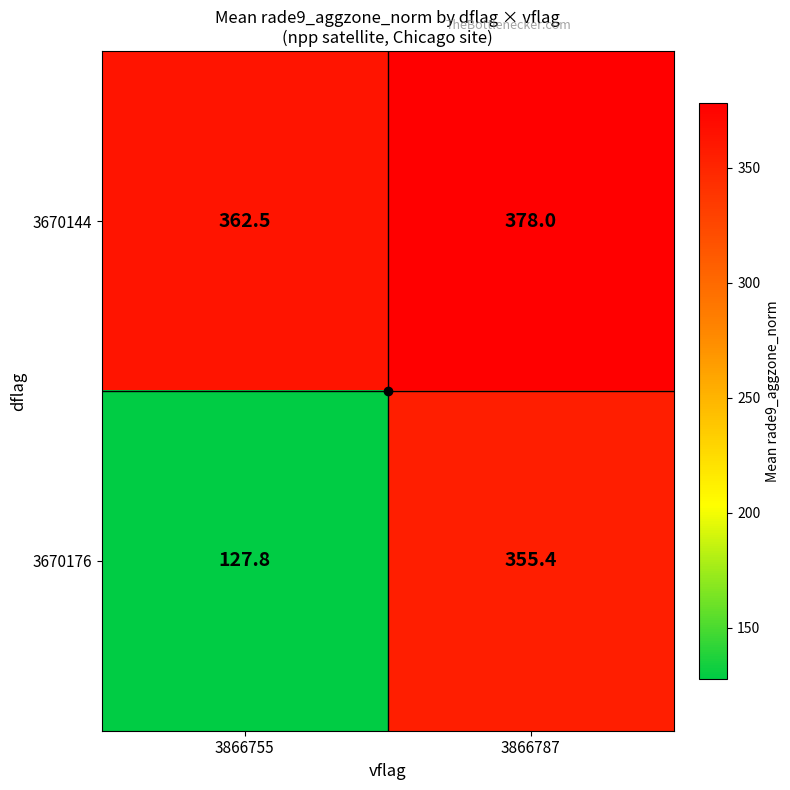

Which label corresponds to the smallest value in the chart?

3866755